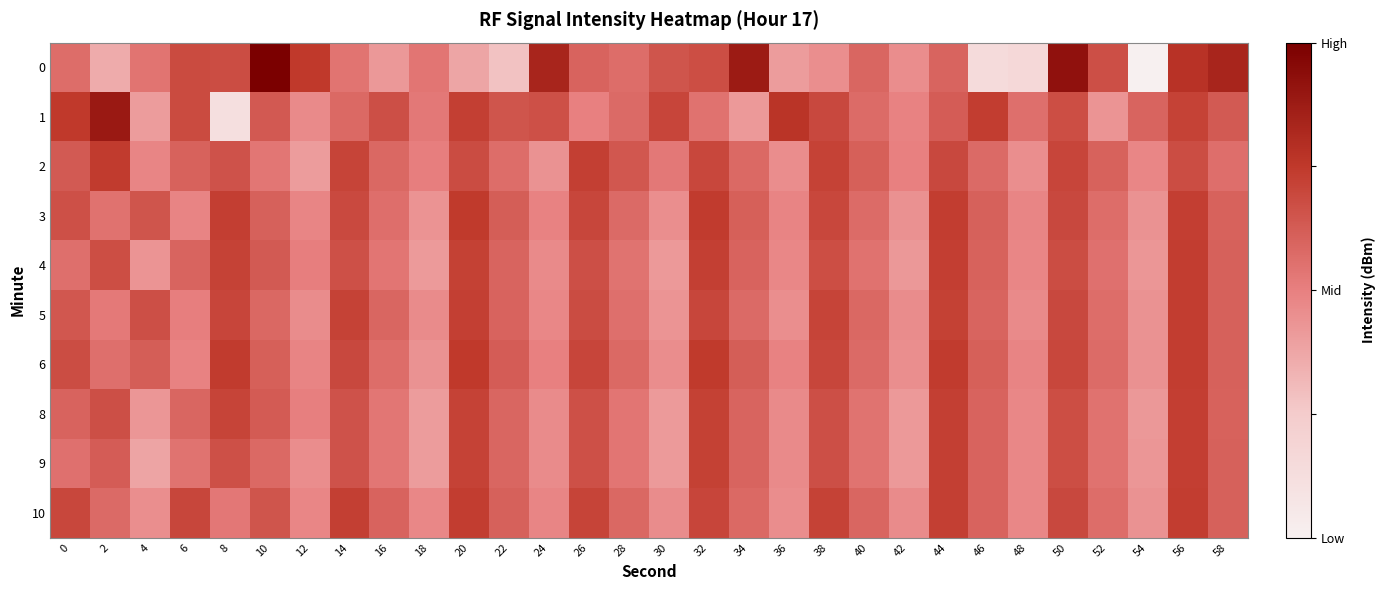

What is the spread (max minus min) of values at 20?

7.9